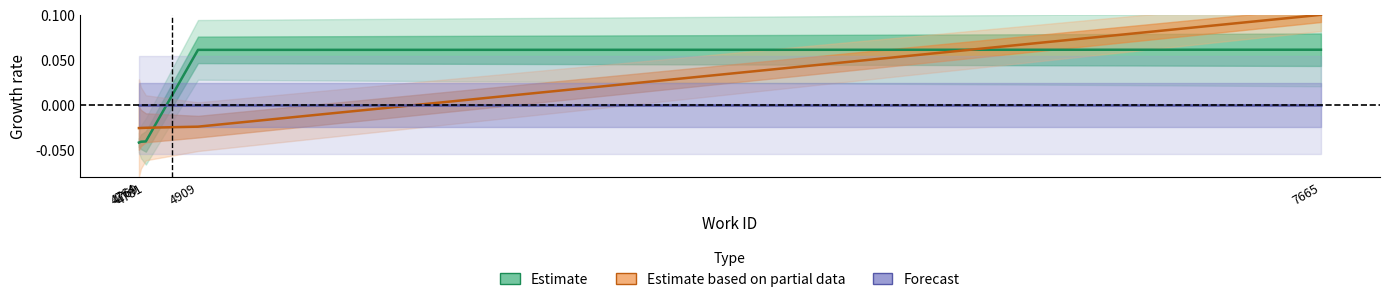

Where does the Estimate based on partial data series first go above 0?

7665